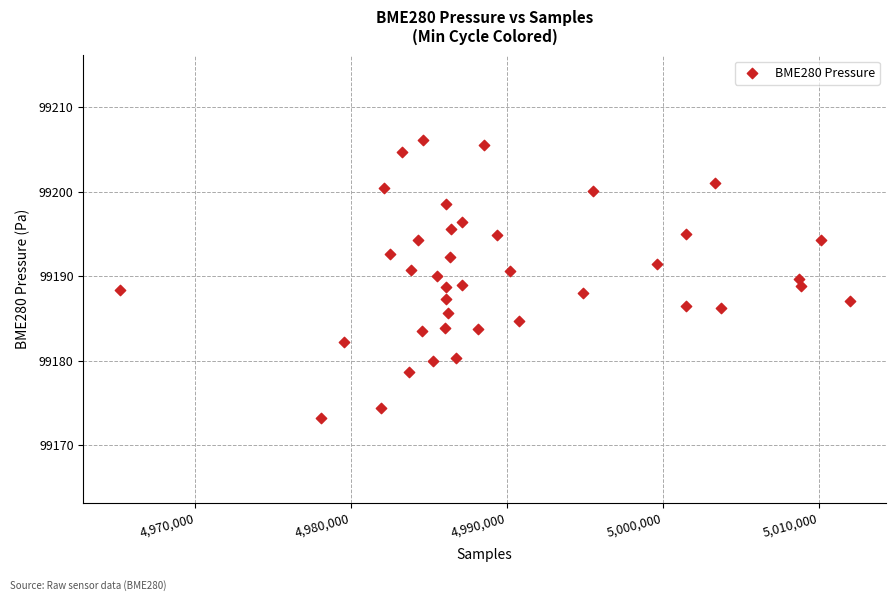

What is the range of Y values (max minus min)?

33.0